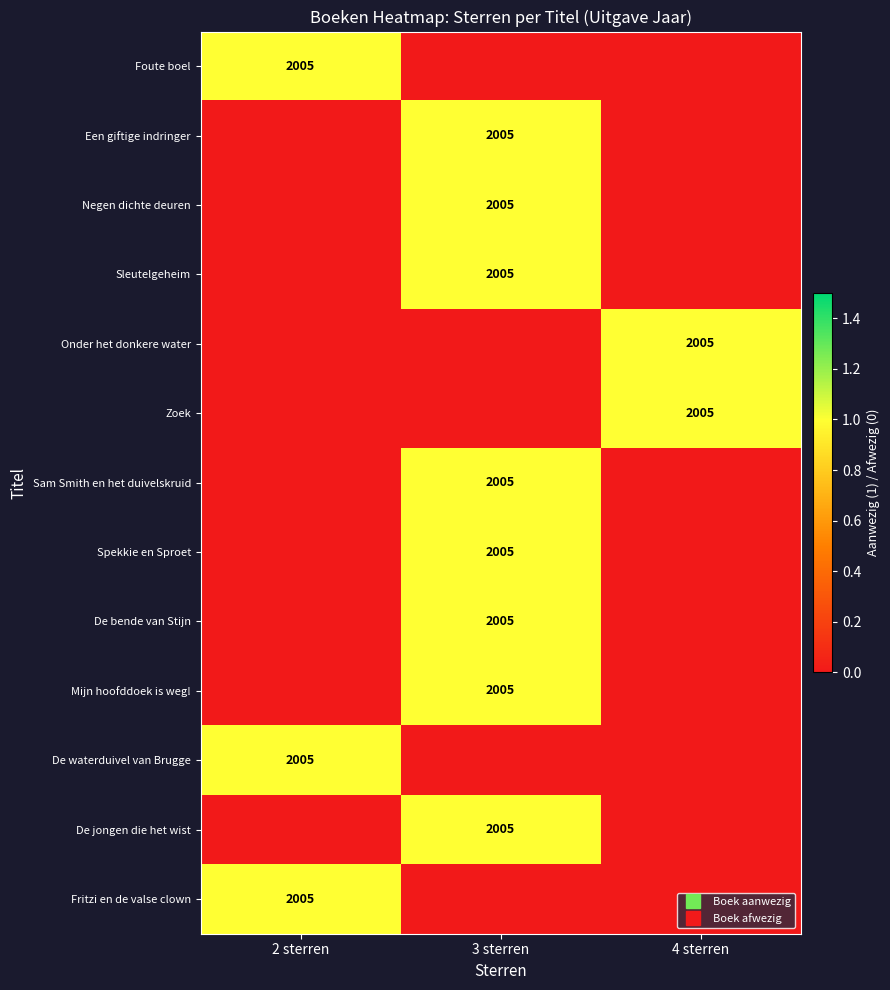

The De jongen die het wist series shows 1 at 3 sterren. True or false?

False